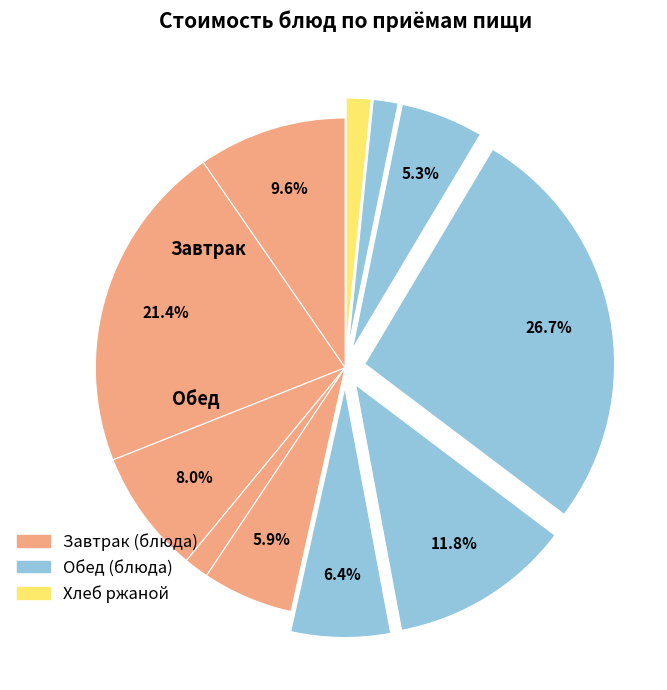

Count the number of slices in the pie.

11